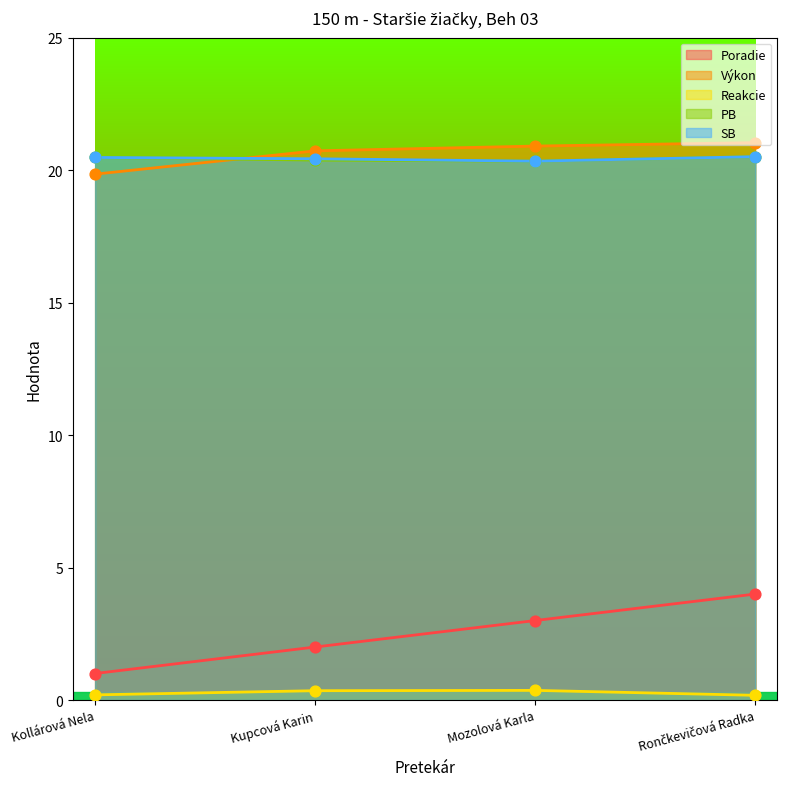

Which series has the largest Y range (max minus min)?

Poradie